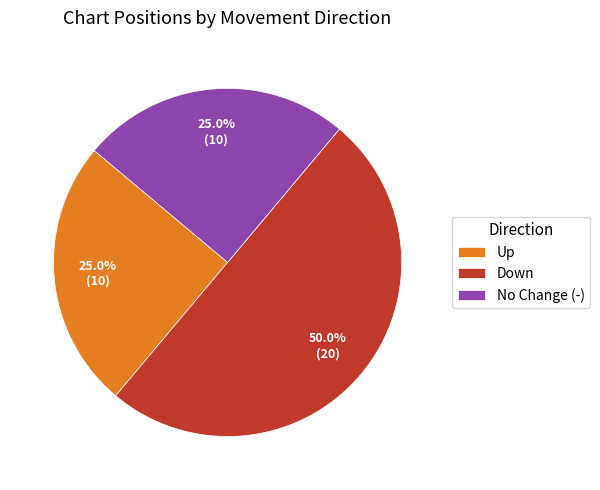

Is Up the majority of the pie?

No